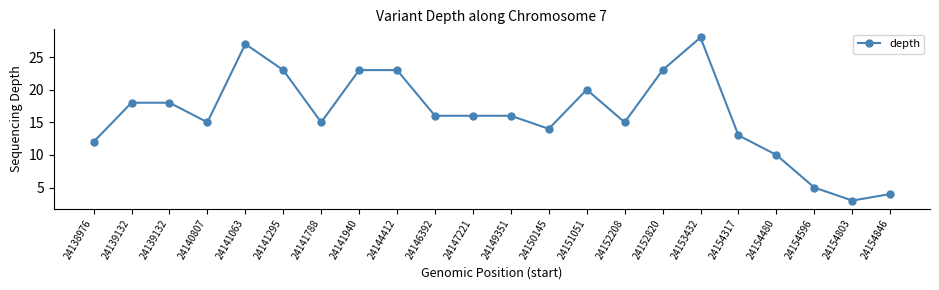

The chart shows a value of 10 at 24139132. True or false?

False